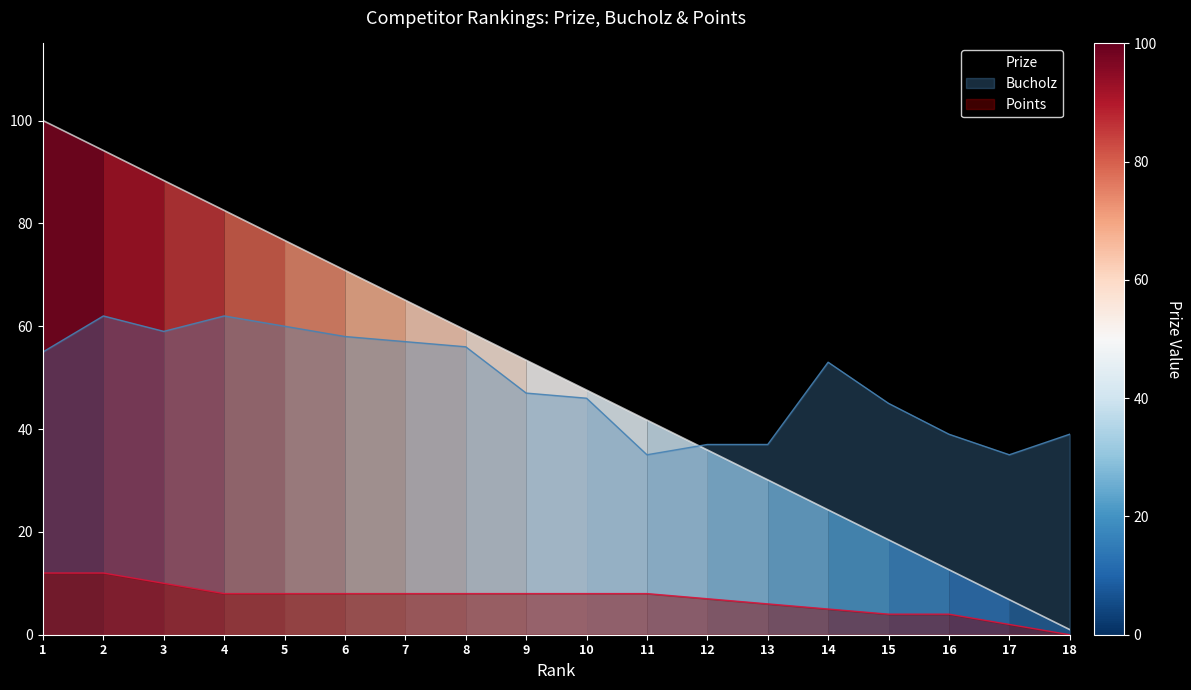

What is the total value across all series at 2?

168.2